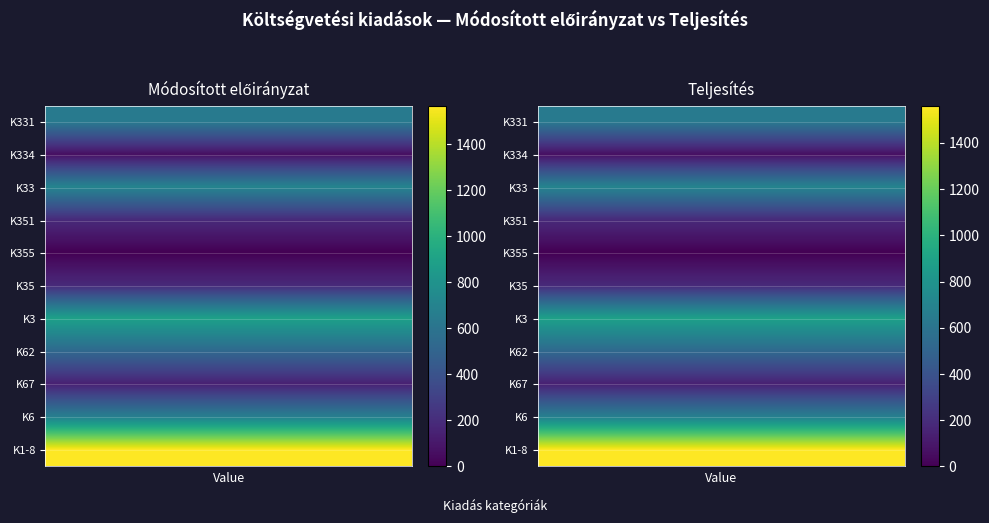

Count the number of data series in this chart.

11